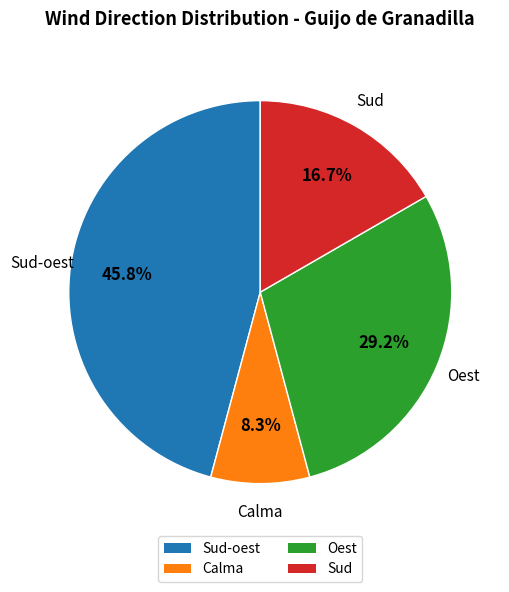

How much of the chart is everything except Sud-oest?

54.2%